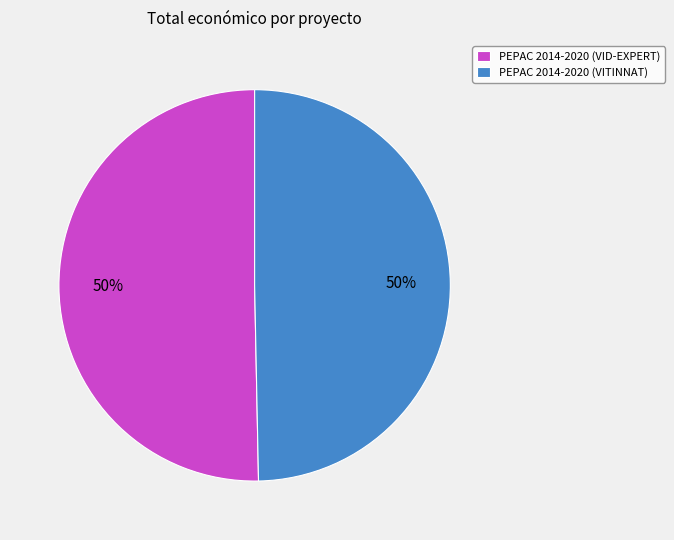

How many slices are in this pie chart?

2